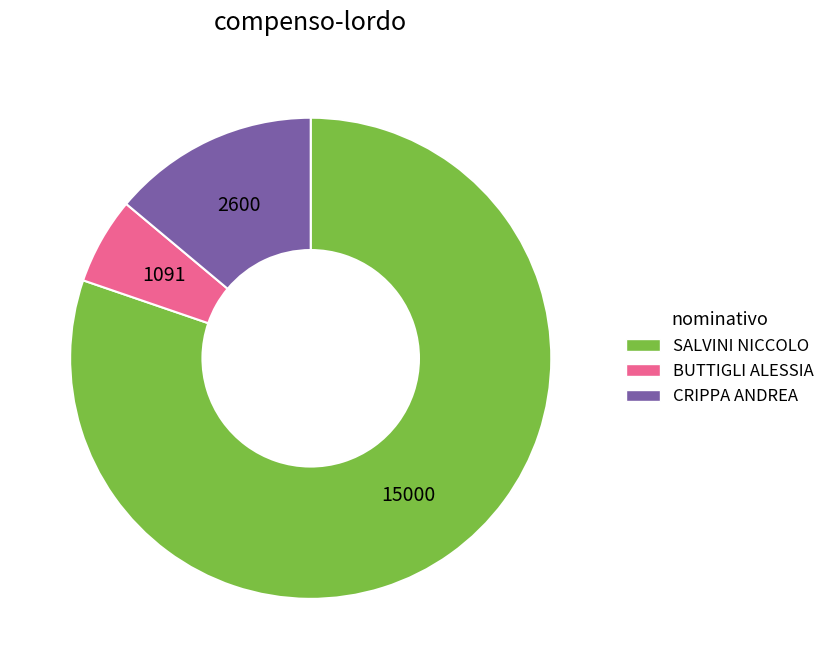

Count the number of slices in the pie.

3